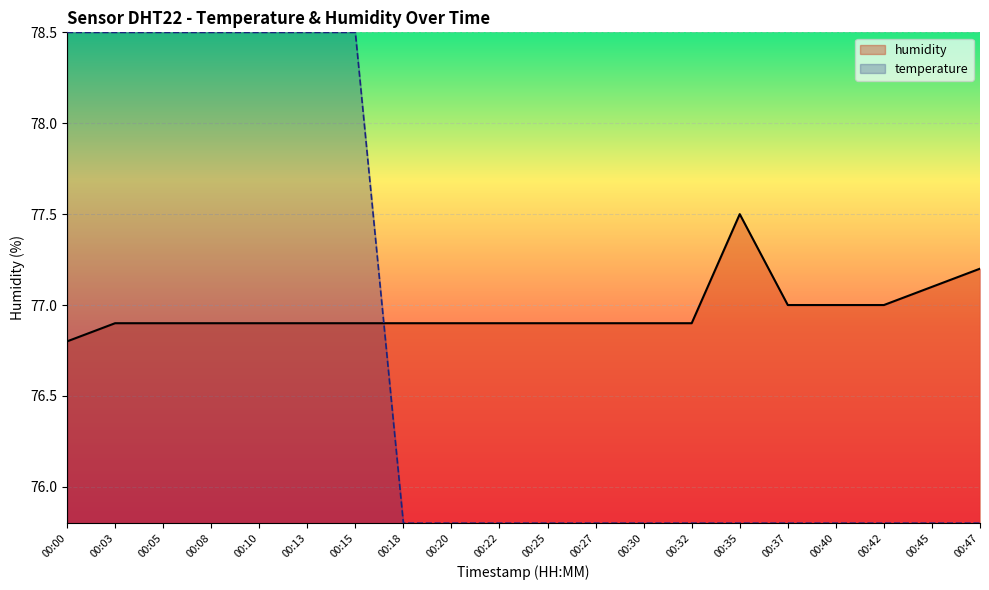

Rank the series by their average value, from highest to lowest.

humidity, temperature